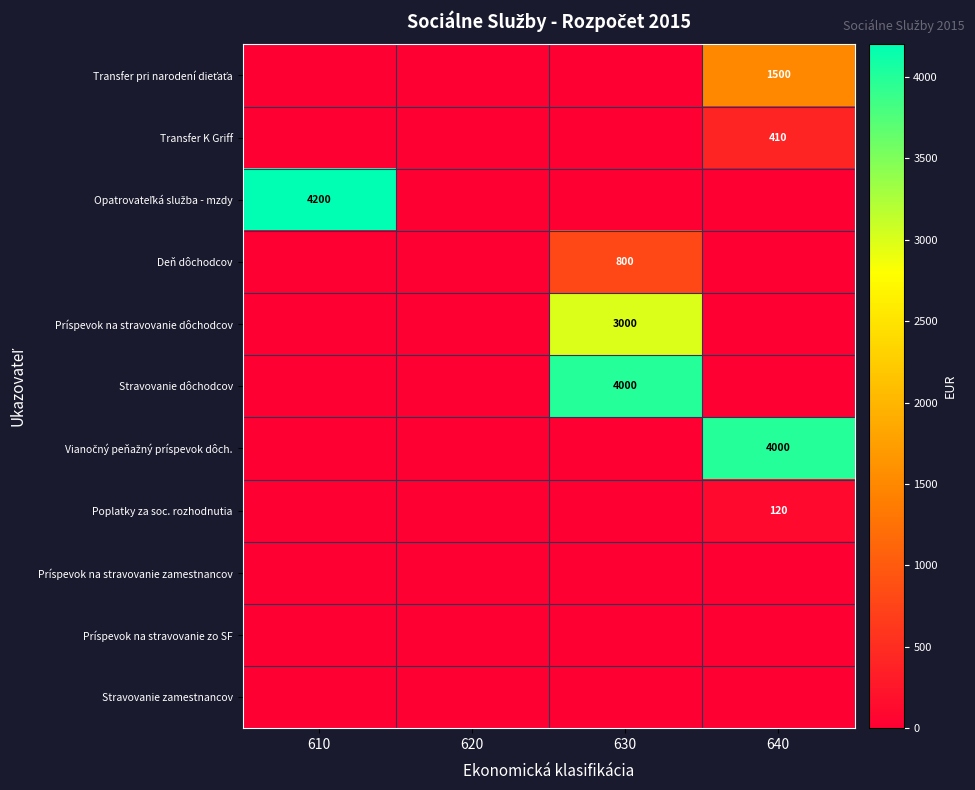

Which category has the lowest value in the Poplatky za soc. rozhodnutia series?

610